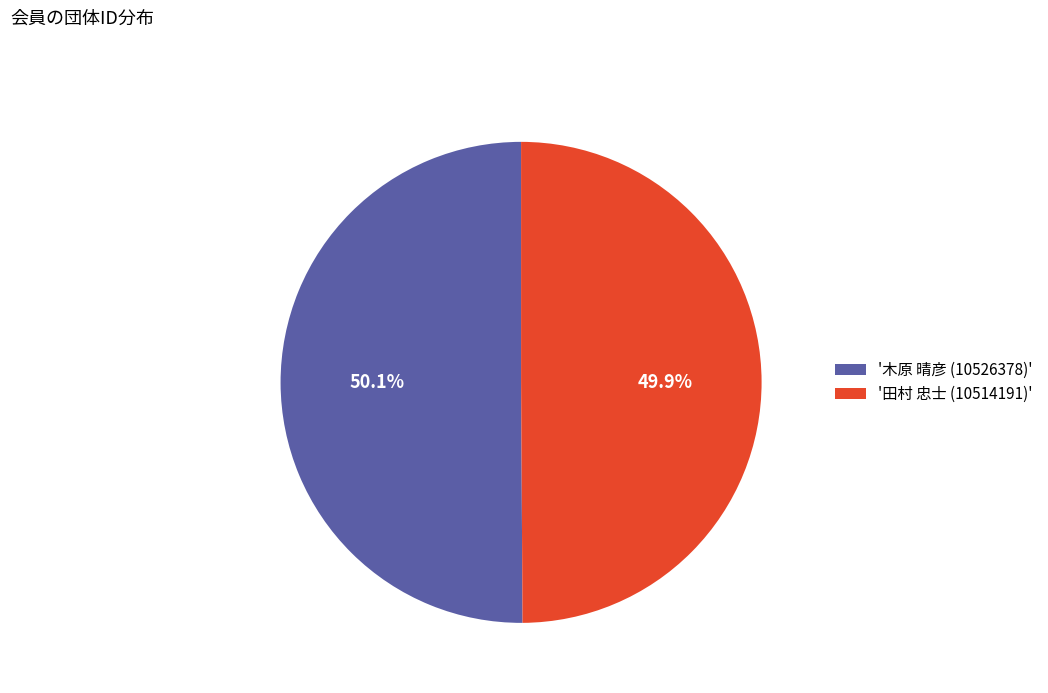

How much of the chart is everything except '木原 晴彦 (10526378)'?

49.9%